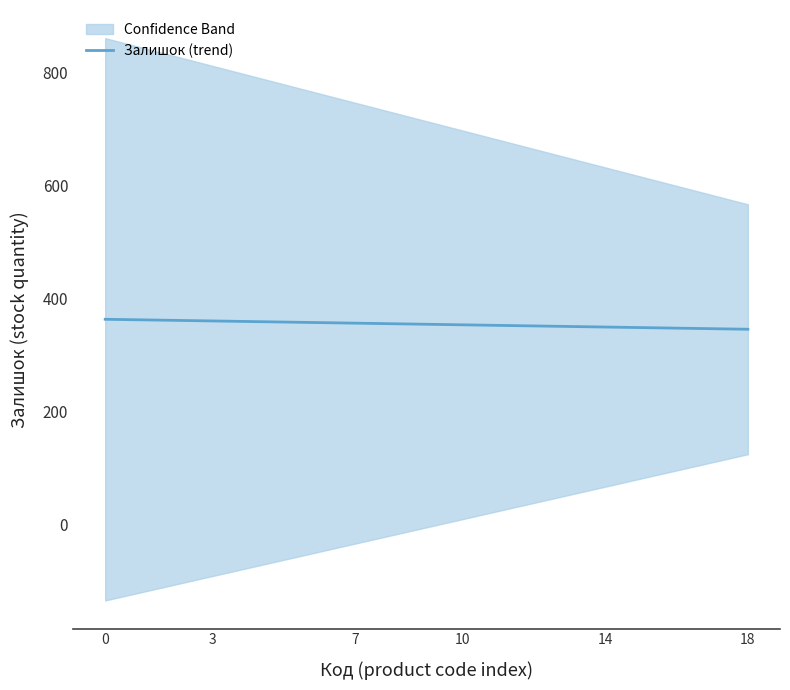

Reading right to left, list all the values displayed in this chart.

345.0	346.0	347.0	348.0	348.9	349.9	350.9	351.9	352.9	353.8	354.8	355.8	356.8	357.8	358.7	359.7	360.7	361.7	362.7